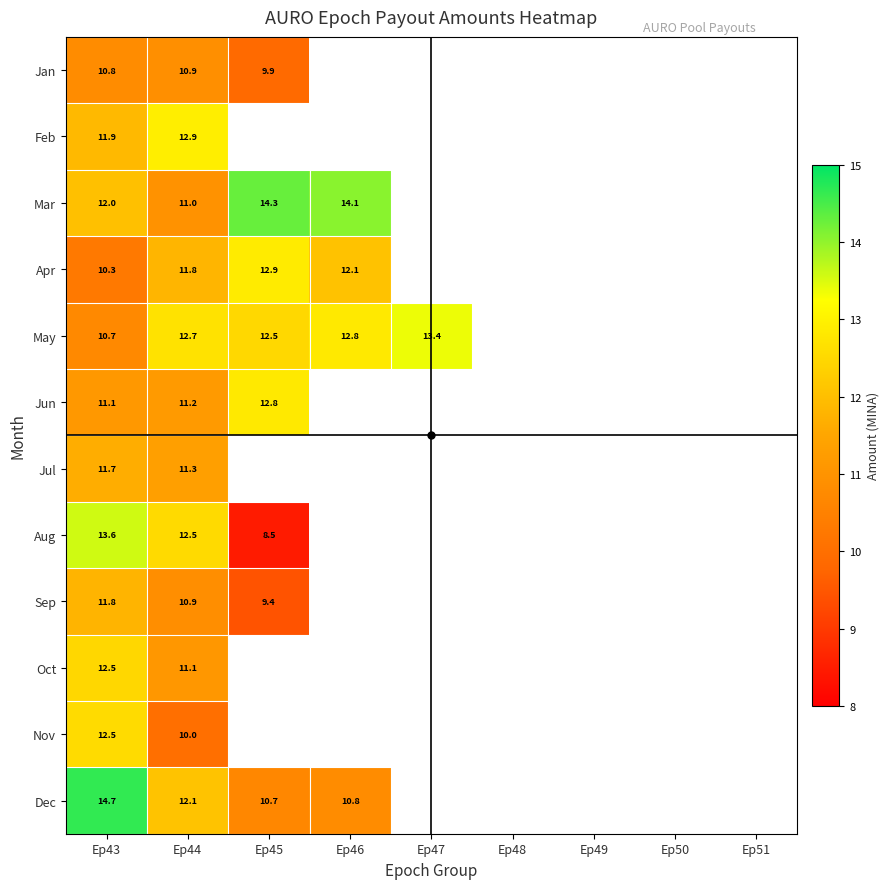

How many series are shown in this chart?

12